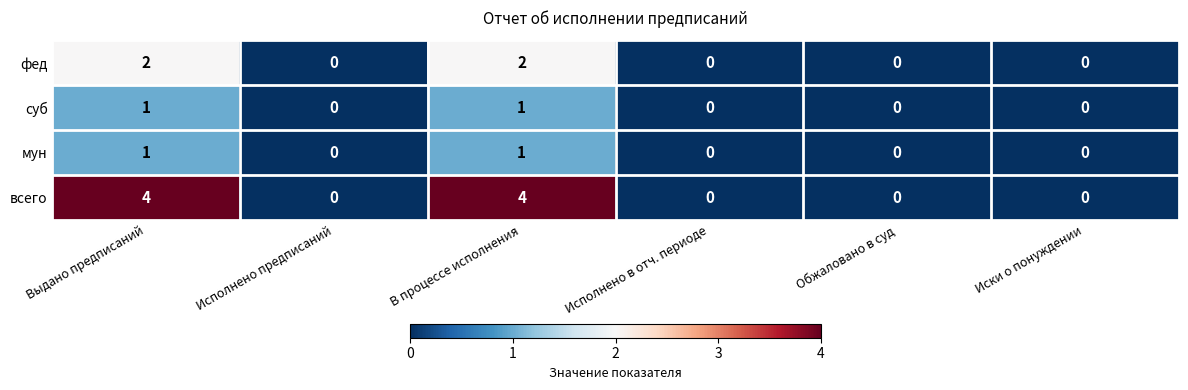

Which series has the largest total across all categories?

всего